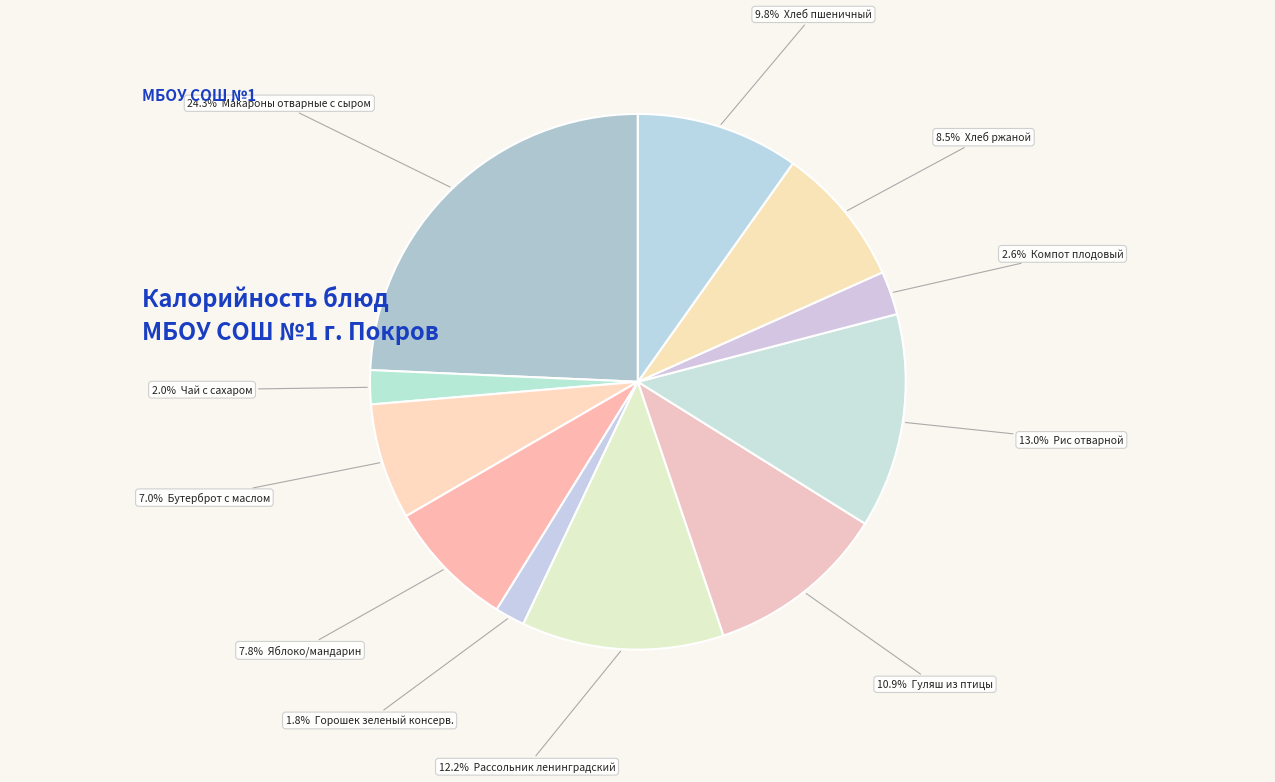

Does any single category account for the majority?

No